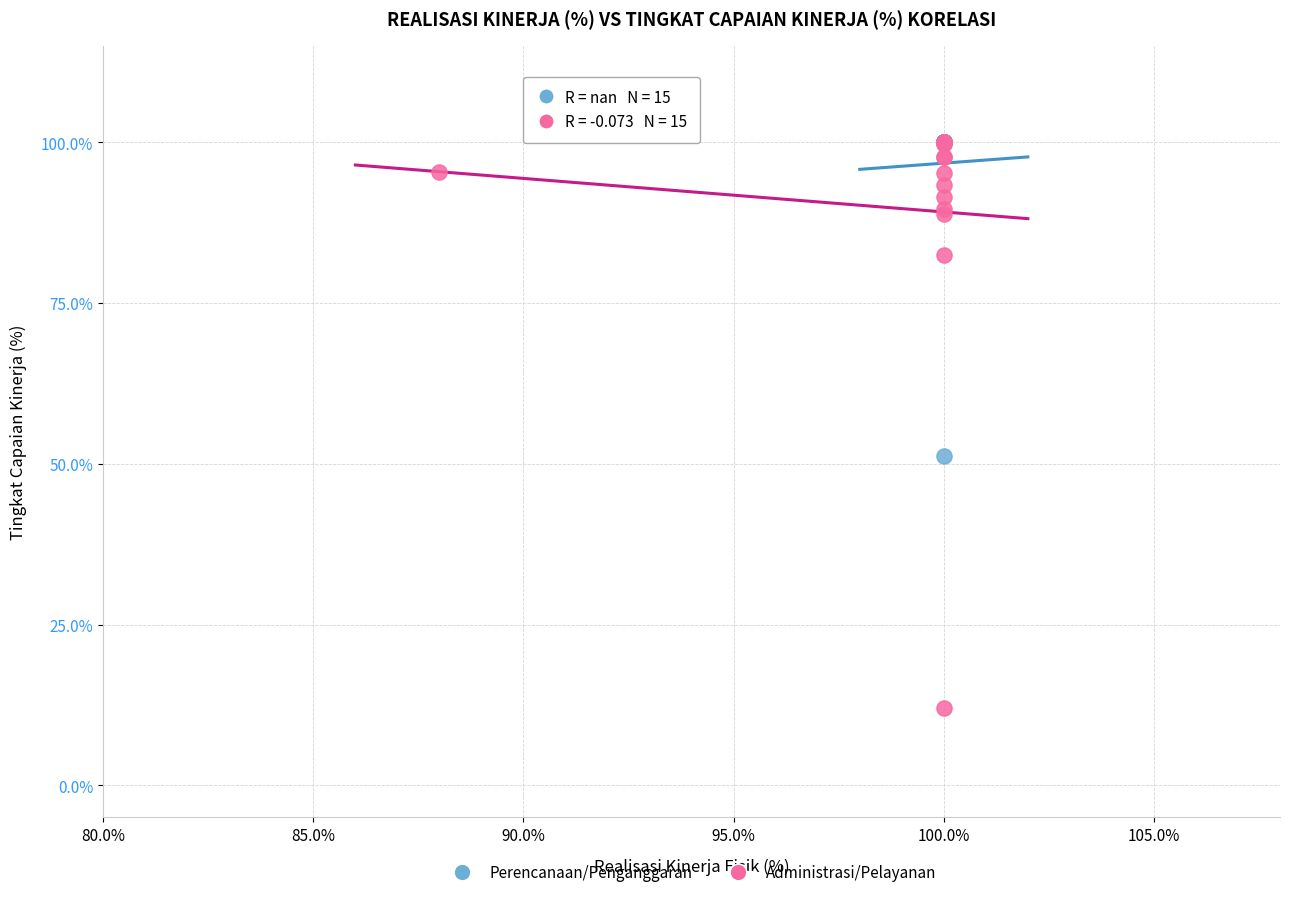

Which series reaches the minimum Y coordinate?

Administrasi/Pelayanan